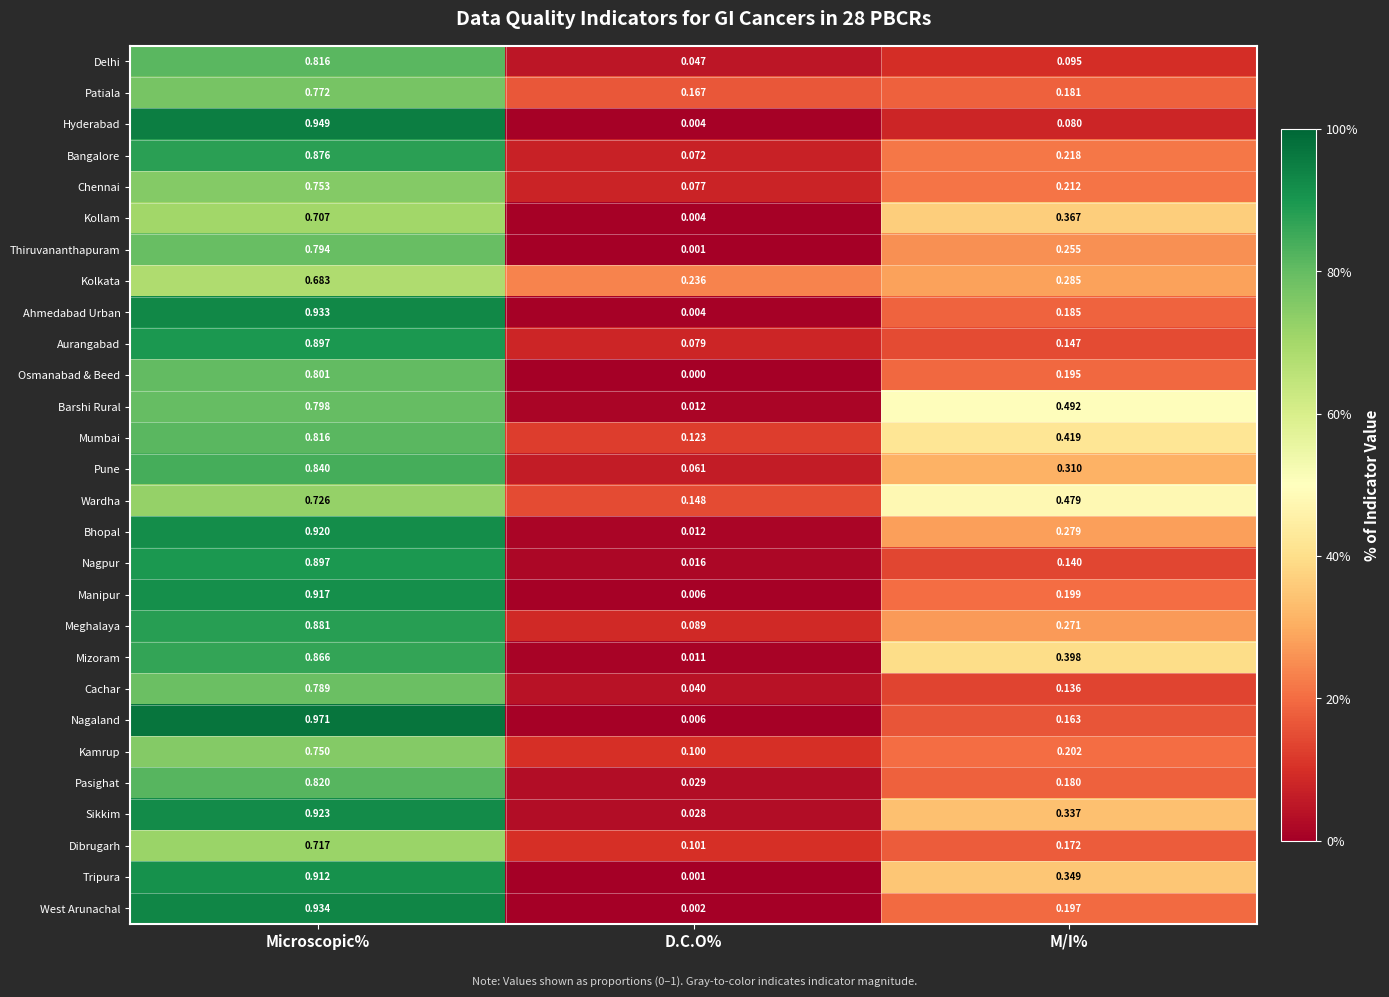

Which series has the widest spread of values?

Nagaland